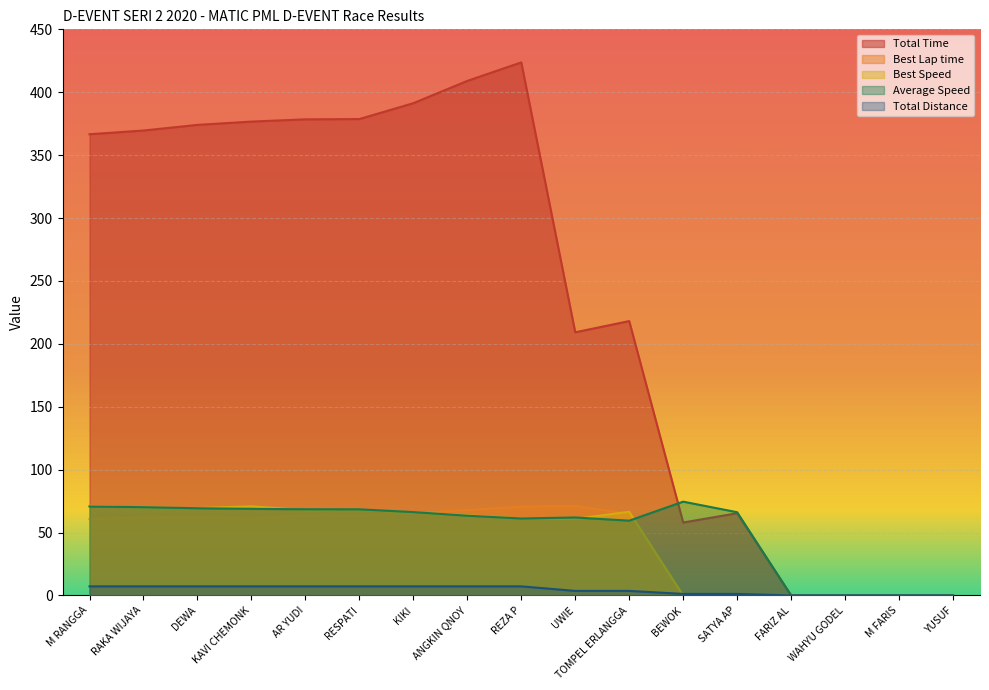

Rank the categories by Total Distance value from highest to lowest.

M RANGGA, RAKA WIJAYA, DEWA, KAVI CHEMONK, AR YUDI, RESPATI, KIKI, ANGKIN QNOY, REZA P, UWIE, TOMPEL ERLANGGA, BEWOK, SATYA AP, FARIZ AL, WAHYU GODEL, M FARIS, YUSUF